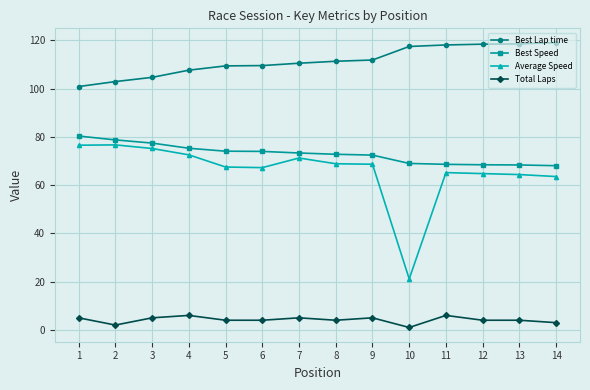

What is the difference between the maximum and minimum values in the Total Laps series?

5.0